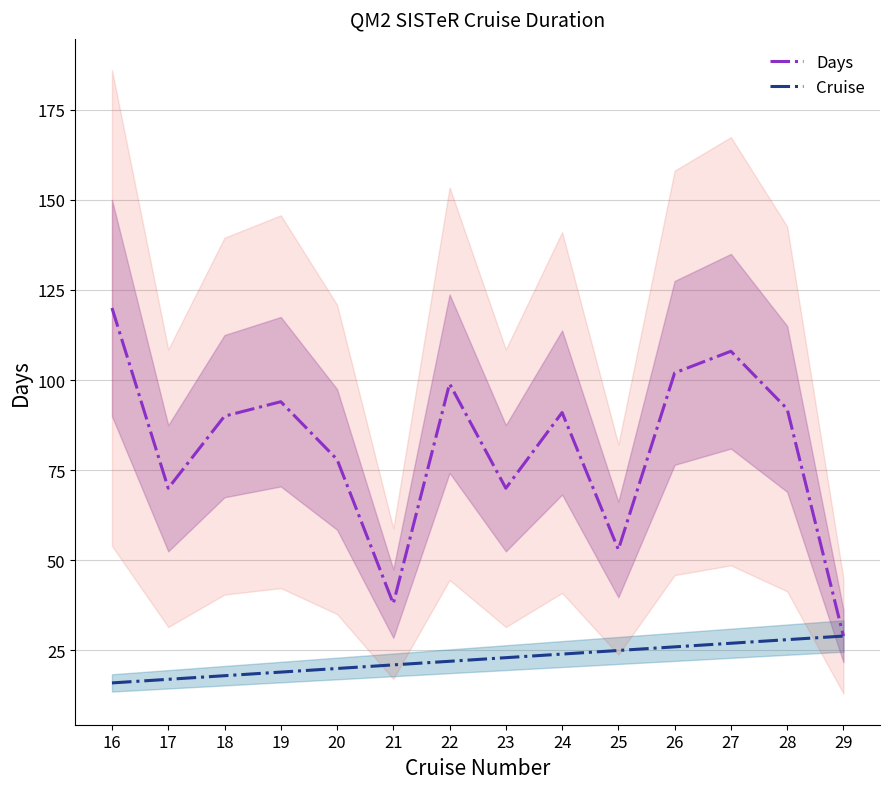

Reading right to left, transcribe all the data shown in this chart.

Days: 29=29	28=92	27=108	26=102	25=53	24=91	23=70	22=99	21=38	20=78	19=94	18=90	17=70	16=120
Cruise: 29=29	28=28	27=27	26=26	25=25	24=24	23=23	22=22	21=21	20=20	19=19	18=18	17=17	16=16